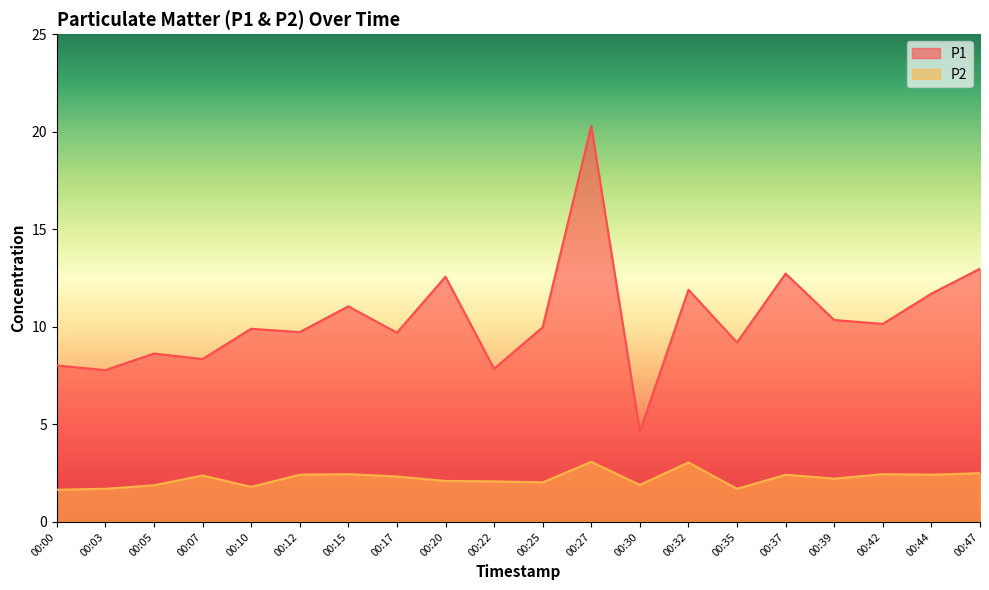

What is the maximum value shown in the chart?

20.3